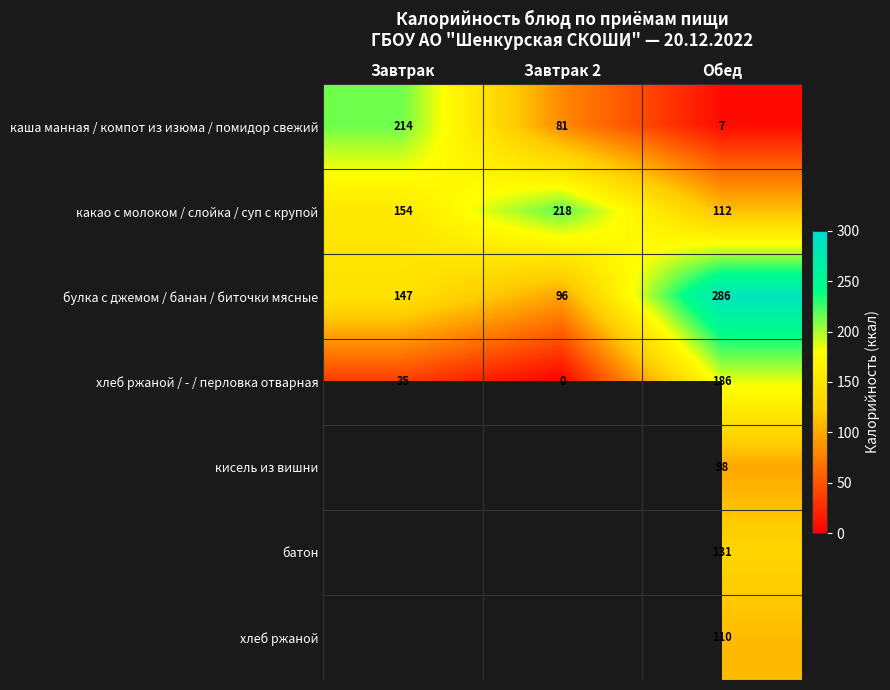

Is it true that какао с молоком / слойка / суп с крупой equals 231.3 at Завтрак?

False